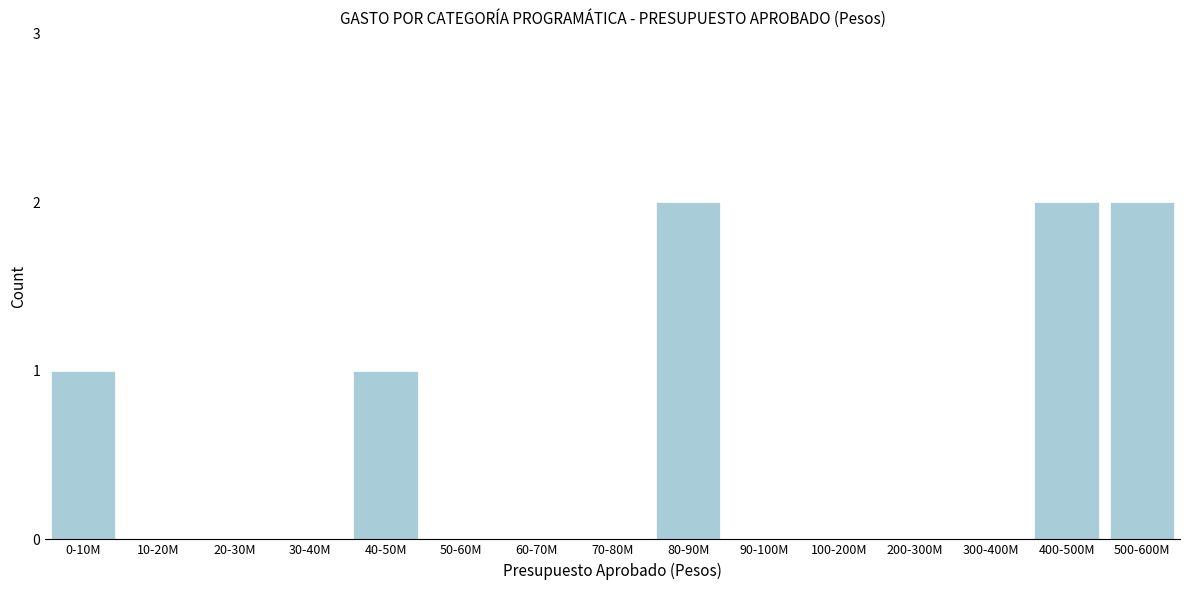

Reading left to right, what are all the values shown in this chart?

0-10M=1	10-20M=0	20-30M=0	30-40M=0	40-50M=1	50-60M=0	60-70M=0	70-80M=0	80-90M=2	90-100M=0	100-200M=0	200-300M=0	300-400M=0	400-500M=2	500-600M=2